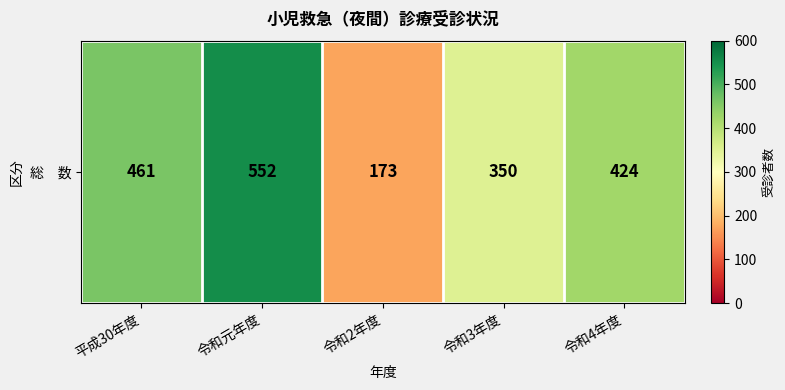

Is it true that the value at 平成30年度 is 95?

False